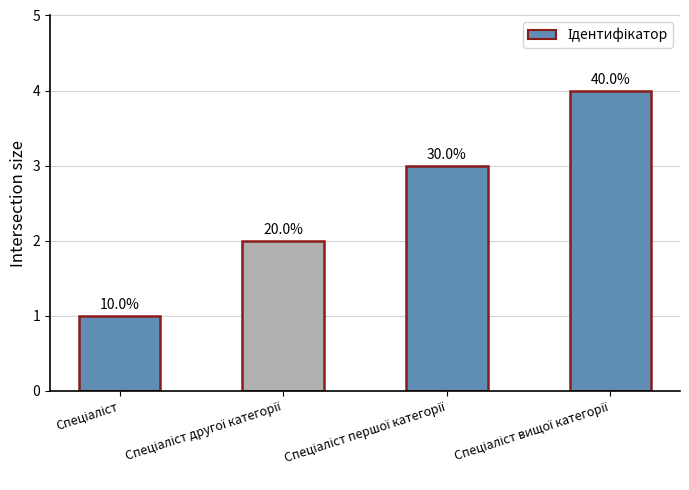

Does the chart contain any negative values?

No